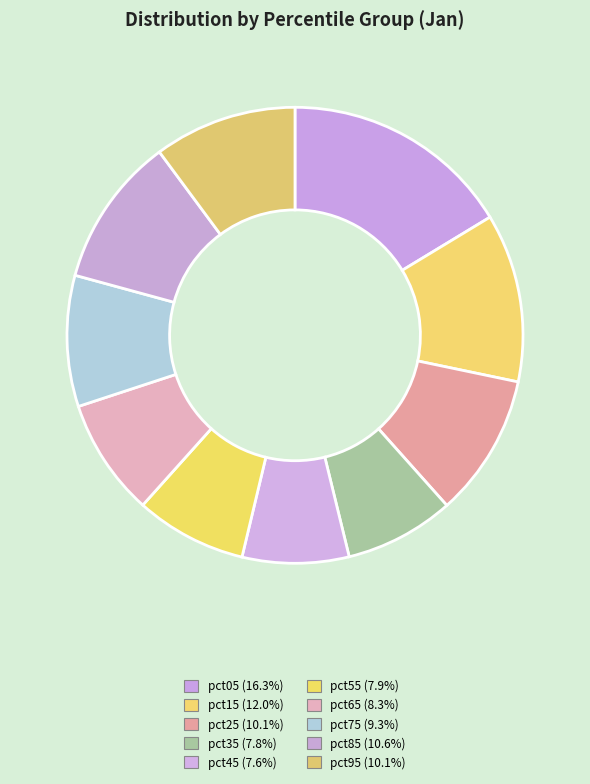

To the nearest percent, what is the difference between the largest and smallest slice percentages?

9%